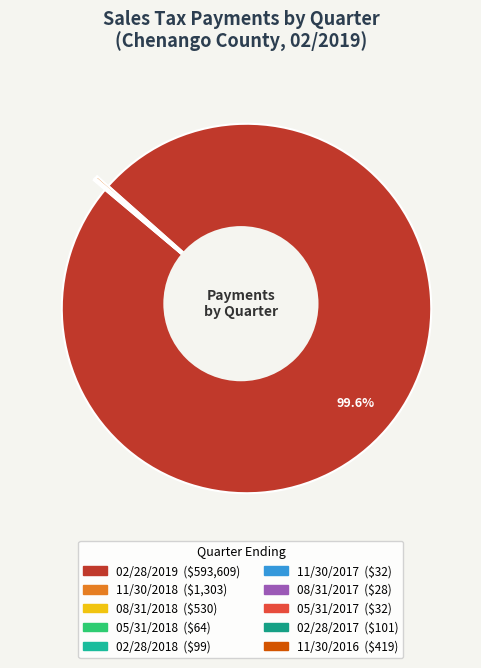

What is the majority slice?

02/28/2019